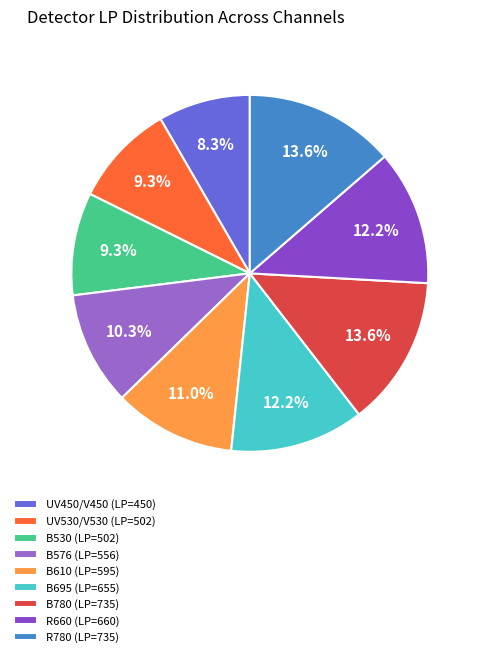

Combined, what portion of the pie is UV450/V450 and B610?

19.4%